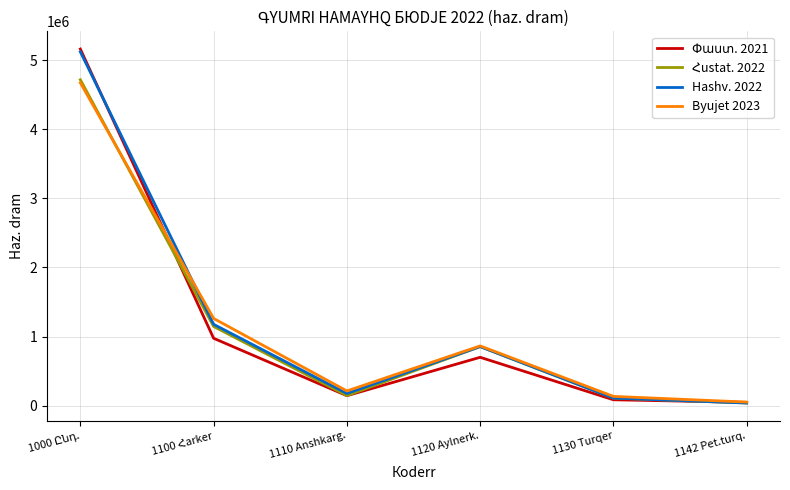

What is the highest value of the Byujet 2023 series?

4673481.4